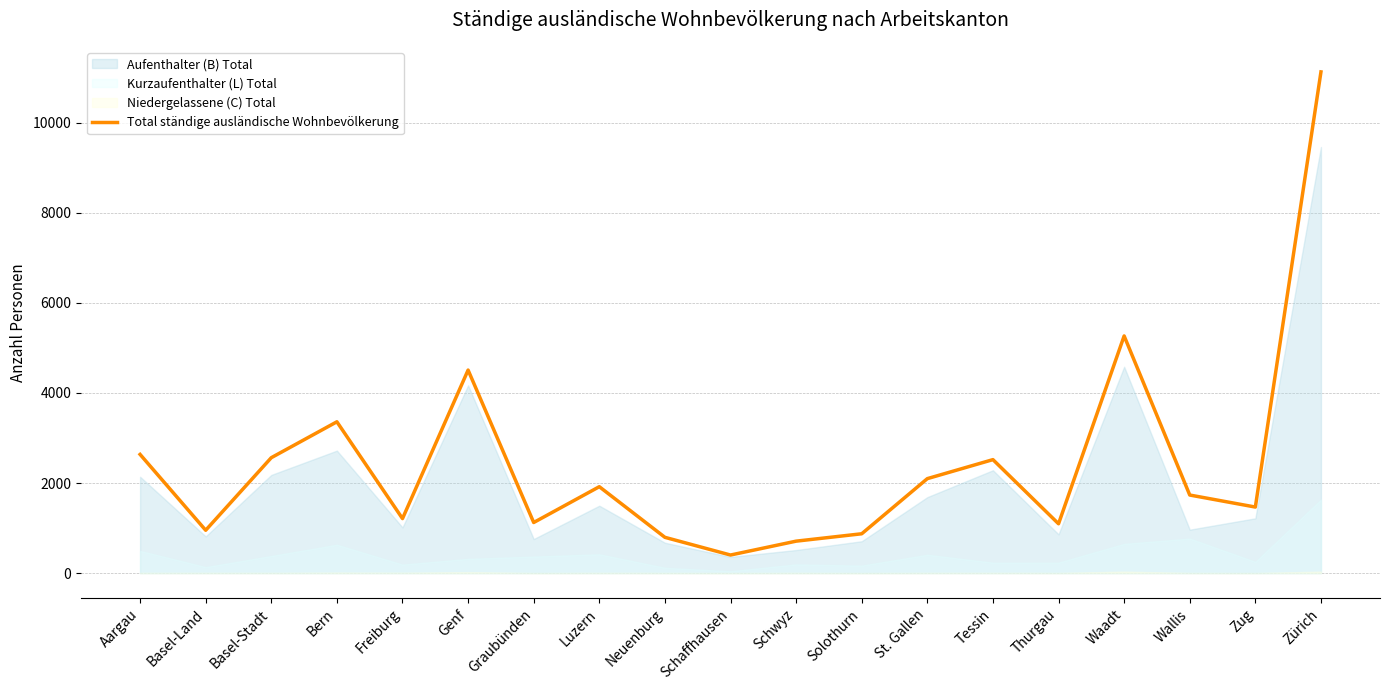

What is the smallest value displayed?

401